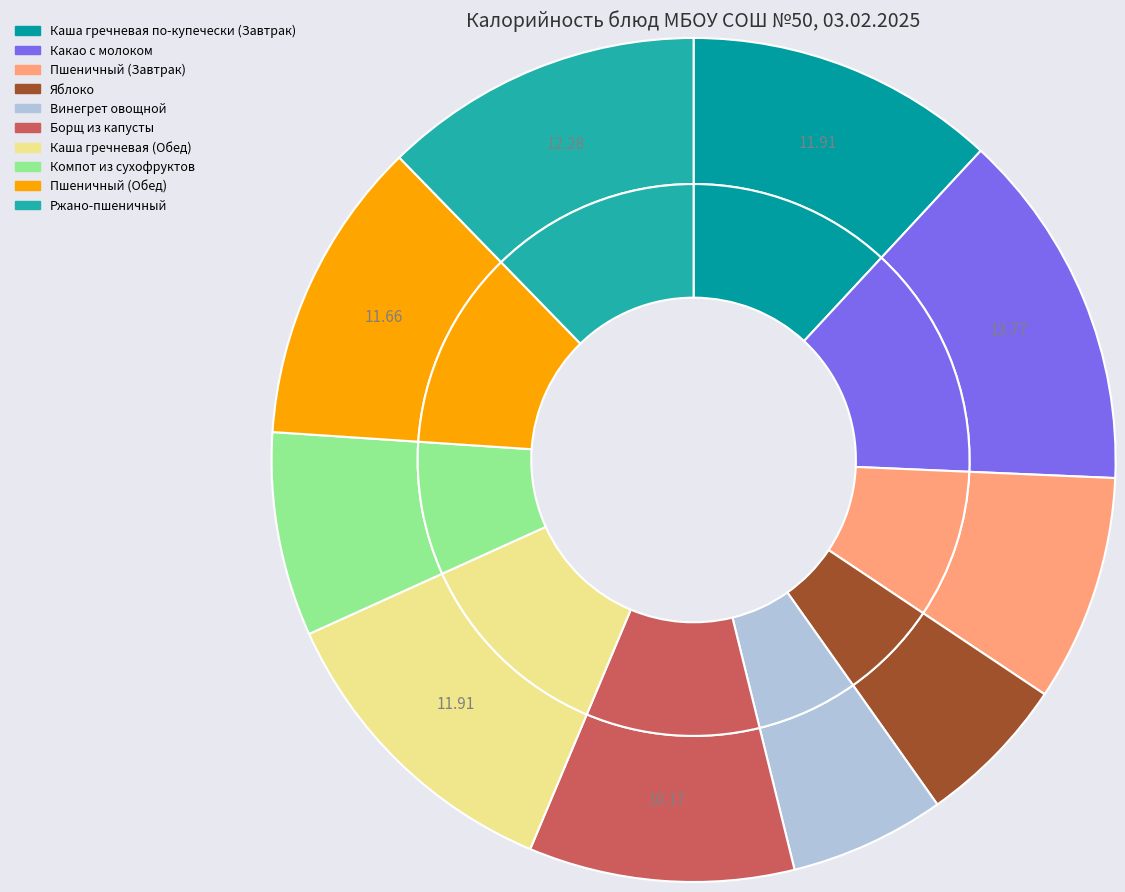

To the nearest percent, what is the combined percentage of Ржано-пшеничный and Компот из сухофруктов?

20%